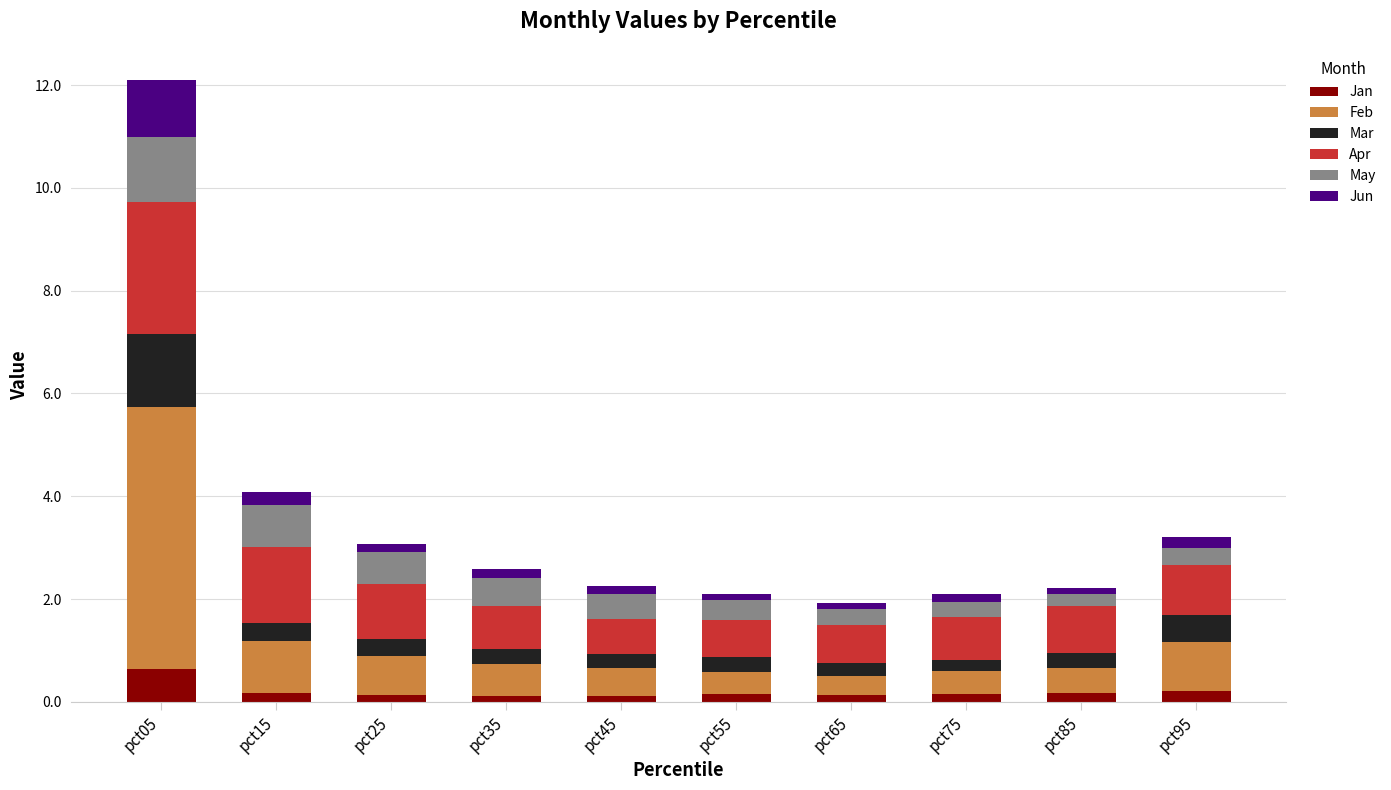

What is the sum of all Jan values?

2.0